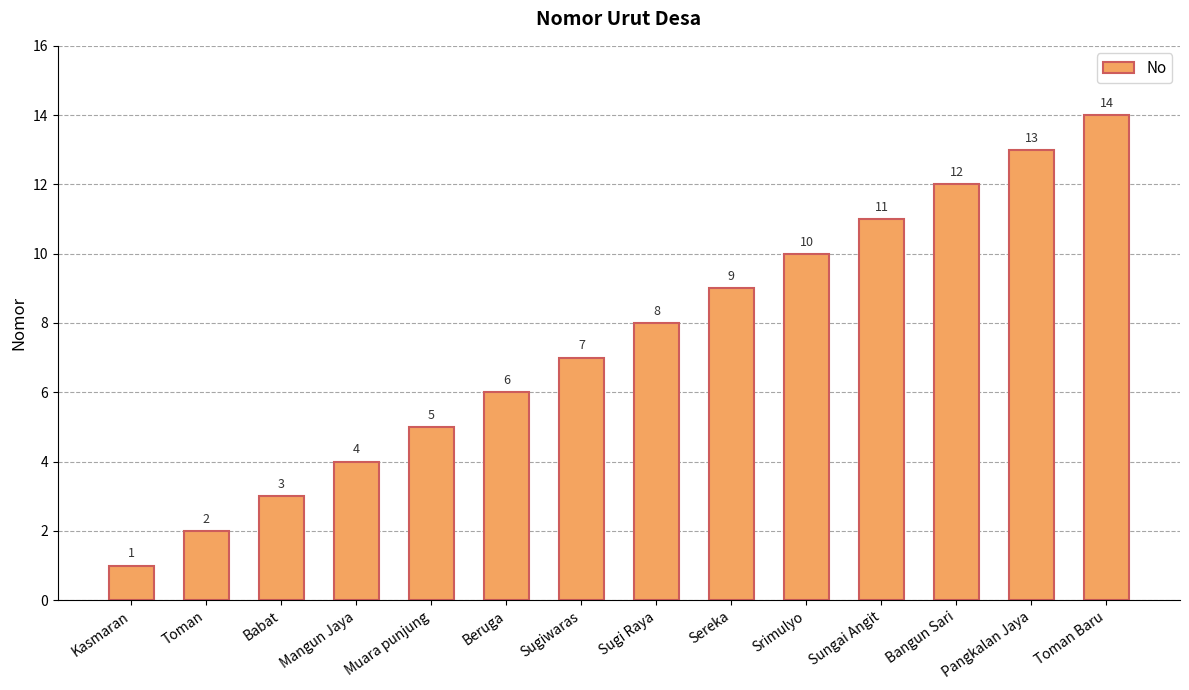

Count the number of categories in the chart.

14